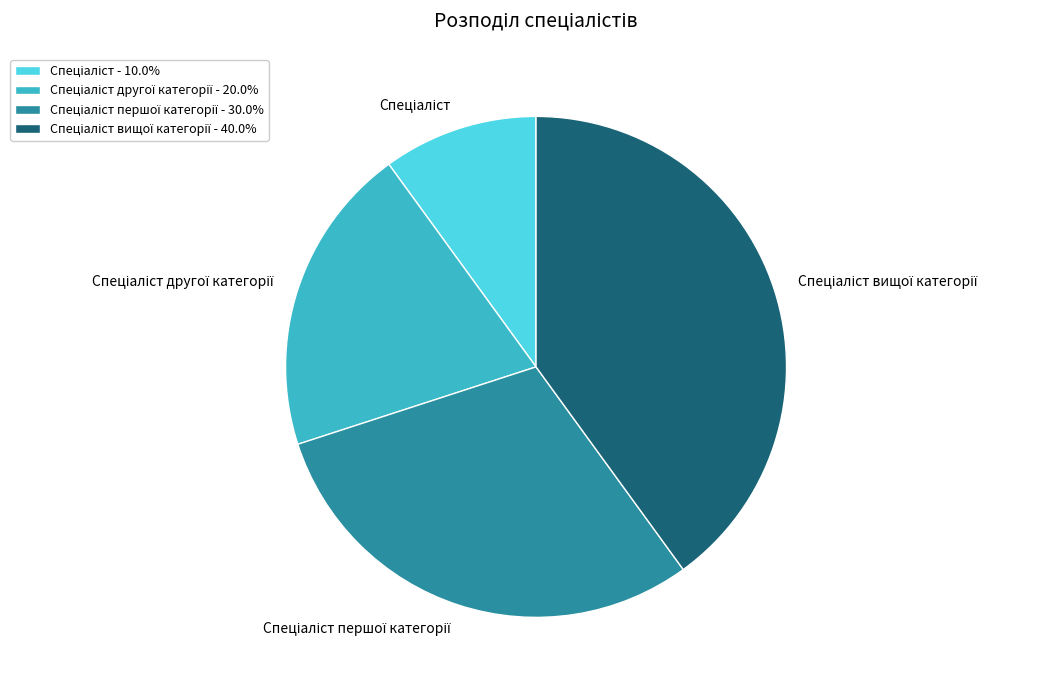

Is there any slice that represents more than half of the pie?

No